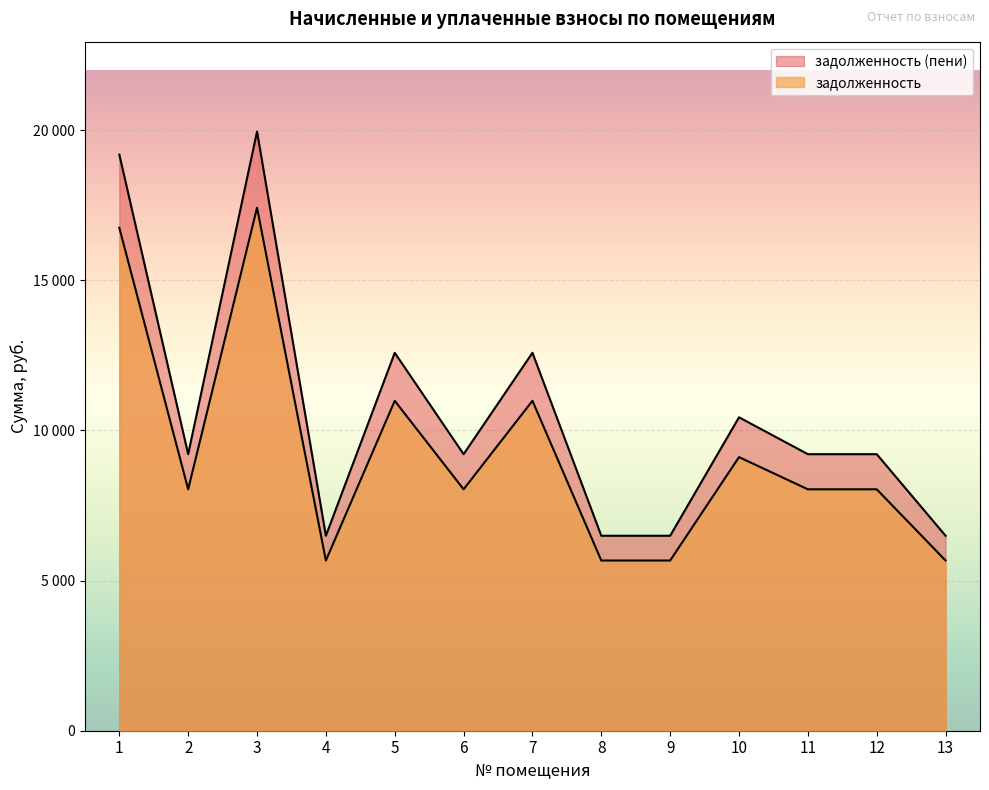

What are all the series names shown in the legend?

задолженность, задолженность (пени)